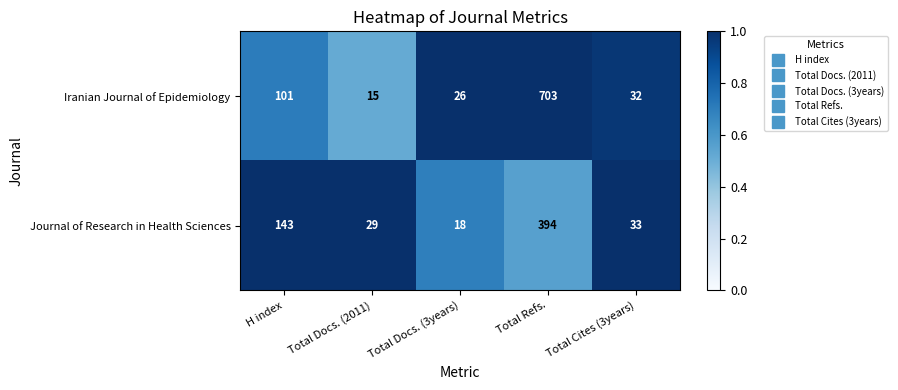

What is the greatest value displayed?

703